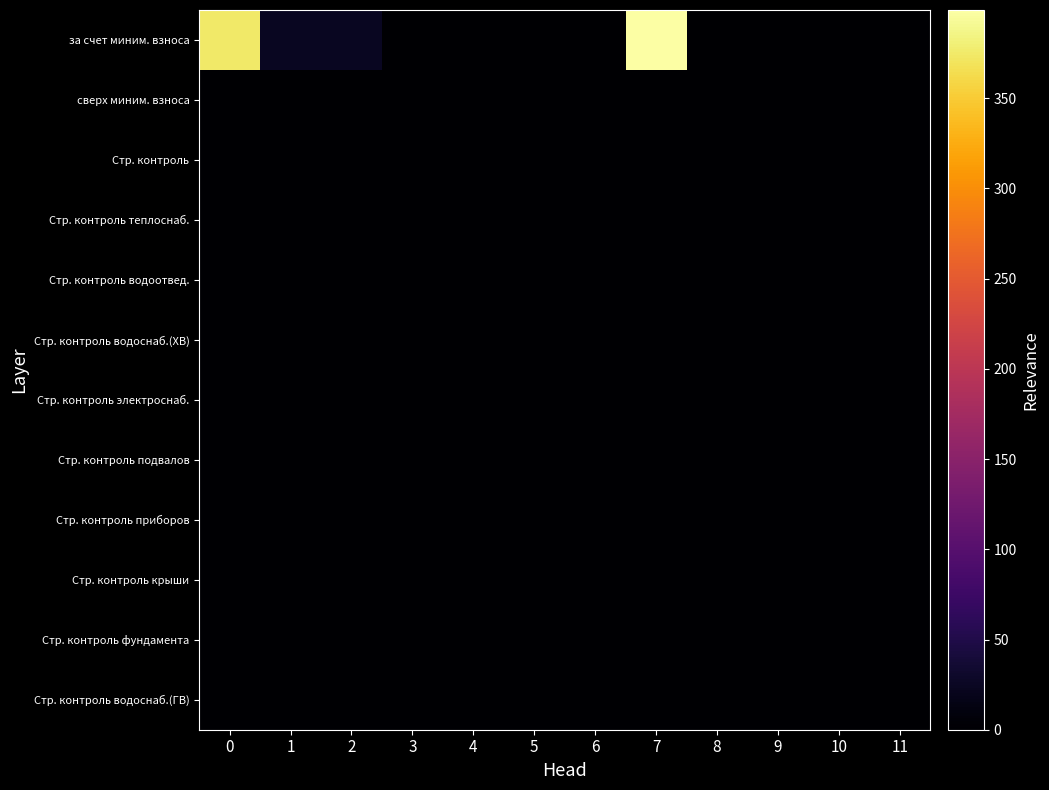

Reading left to right, list all the values displayed in this chart.

за счет миним. взноса: 0=375.1	1=23.8	2=23.8	3=0.0	4=0.0	5=0.0	6=0.0	7=398.9	8=0.0	9=0.0	10=0.0	11=0.0
сверх миним. взноса: 0=0.0	1=0.0	2=0.0	3=0.0	4=0.0	5=0.0	6=0.0	7=0.0	8=0.0	9=0.0	10=0.0	11=0.0
Стр. контроль: 0=0.0	1=0.0	2=0.0	3=0.0	4=0.0	5=0.0	6=0.0	7=0.0	8=0.0	9=0.0	10=0.0	11=0.0
Стр. контроль теплоснаб.: 0=0.0	1=0.0	2=0.0	3=0.0	4=0.0	5=0.0	6=0.0	7=0.0	8=0.0	9=0.0	10=0.0	11=0.0
Стр. контроль водоотвед.: 0=0.0	1=0.0	2=0.0	3=0.0	4=0.0	5=0.0	6=0.0	7=0.0	8=0.0	9=0.0	10=0.0	11=0.0
Стр. контроль водоснаб.(ХВ): 0=0.0	1=0.0	2=0.0	3=0.0	4=0.0	5=0.0	6=0.0	7=0.0	8=0.0	9=0.0	10=0.0	11=0.0
Стр. контроль электроснаб.: 0=0.0	1=0.0	2=0.0	3=0.0	4=0.0	5=0.0	6=0.0	7=0.0	8=0.0	9=0.0	10=0.0	11=0.0
Стр. контроль подвалов: 0=0.0	1=0.0	2=0.0	3=0.0	4=0.0	5=0.0	6=0.0	7=0.0	8=0.0	9=0.0	10=0.0	11=0.0
Стр. контроль приборов: 0=0.0	1=0.0	2=0.0	3=0.0	4=0.0	5=0.0	6=0.0	7=0.0	8=0.0	9=0.0	10=0.0	11=0.0
Стр. контроль крыши: 0=0.0	1=0.0	2=0.0	3=0.0	4=0.0	5=0.0	6=0.0	7=0.0	8=0.0	9=0.0	10=0.0	11=0.0
Стр. контроль фундамента: 0=0.0	1=0.0	2=0.0	3=0.0	4=0.0	5=0.0	6=0.0	7=0.0	8=0.0	9=0.0	10=0.0	11=0.0
Стр. контроль водоснаб.(ГВ): 0=0.0	1=0.0	2=0.0	3=0.0	4=0.0	5=0.0	6=0.0	7=0.0	8=0.0	9=0.0	10=0.0	11=0.0